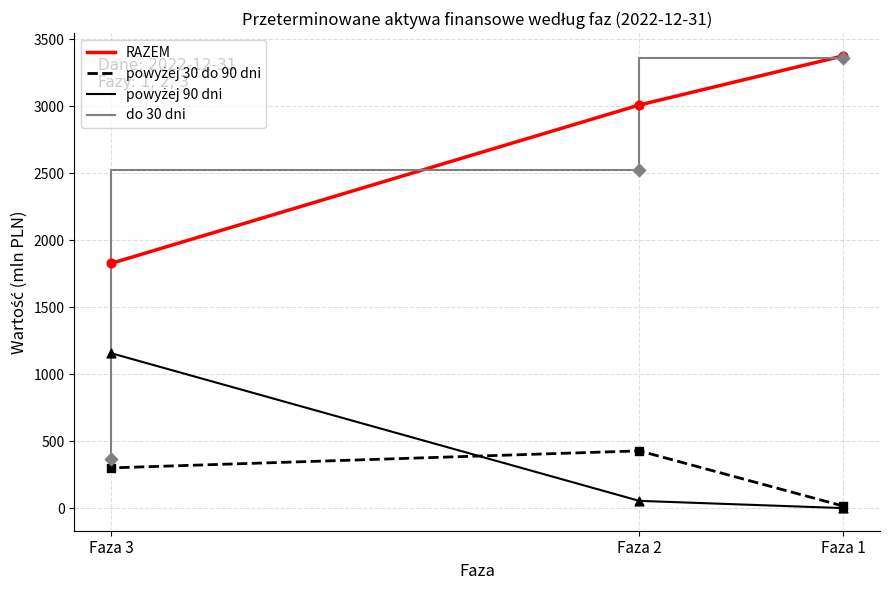

What are all the series names shown in the legend?

RAZEM, powyżej 30 do 90 dni, powyżej 90 dni, do 30 dni